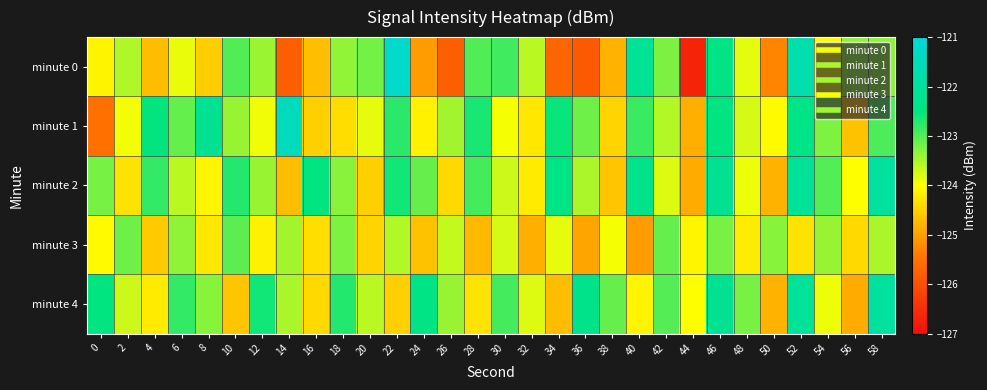

At which category does the chart reach its peak across all series?

22